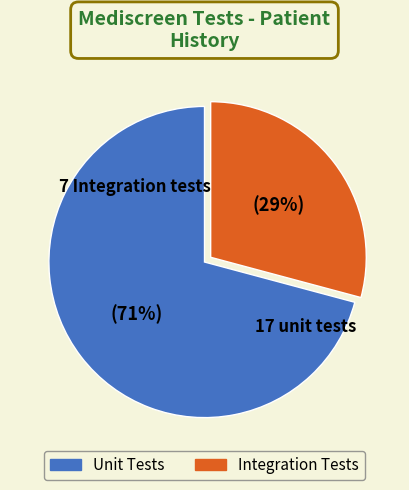

Is there a majority slice in this chart?

Yes